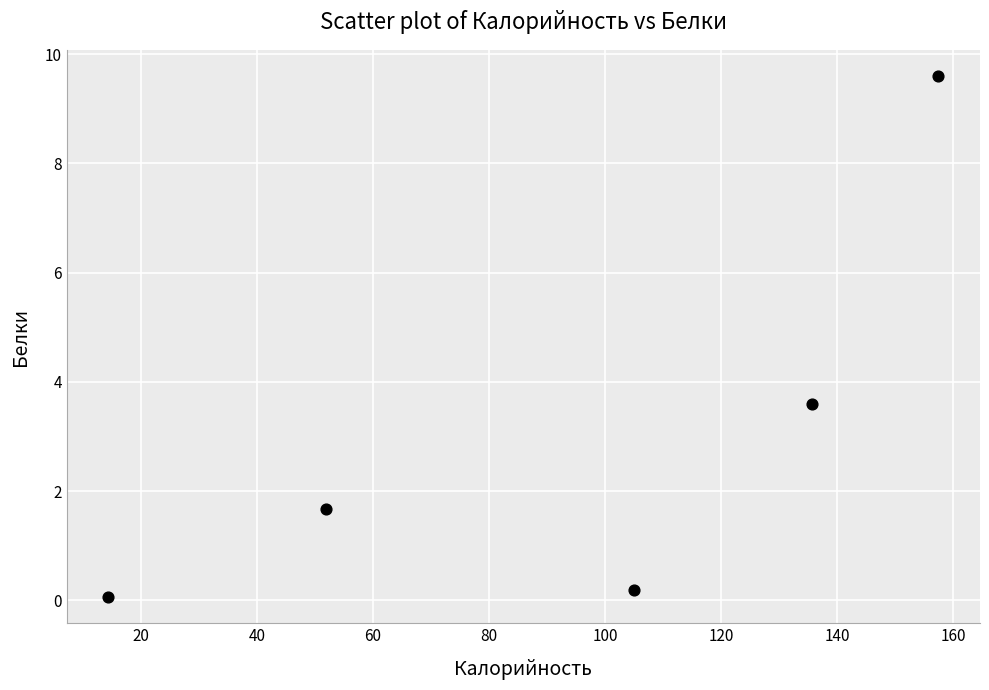

What Y value in the scatter plot is closest to 4?

3.6